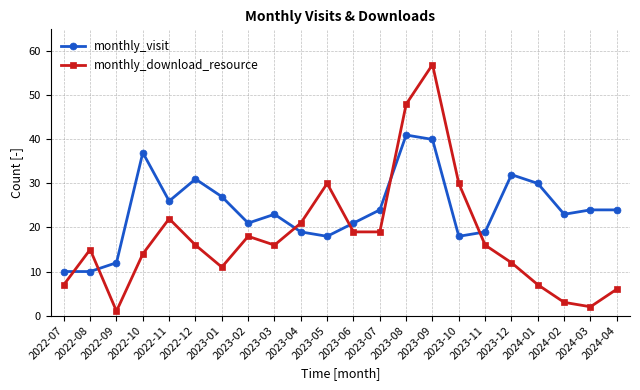

Where is the first local minimum for monthly_download_resource?

2022-09